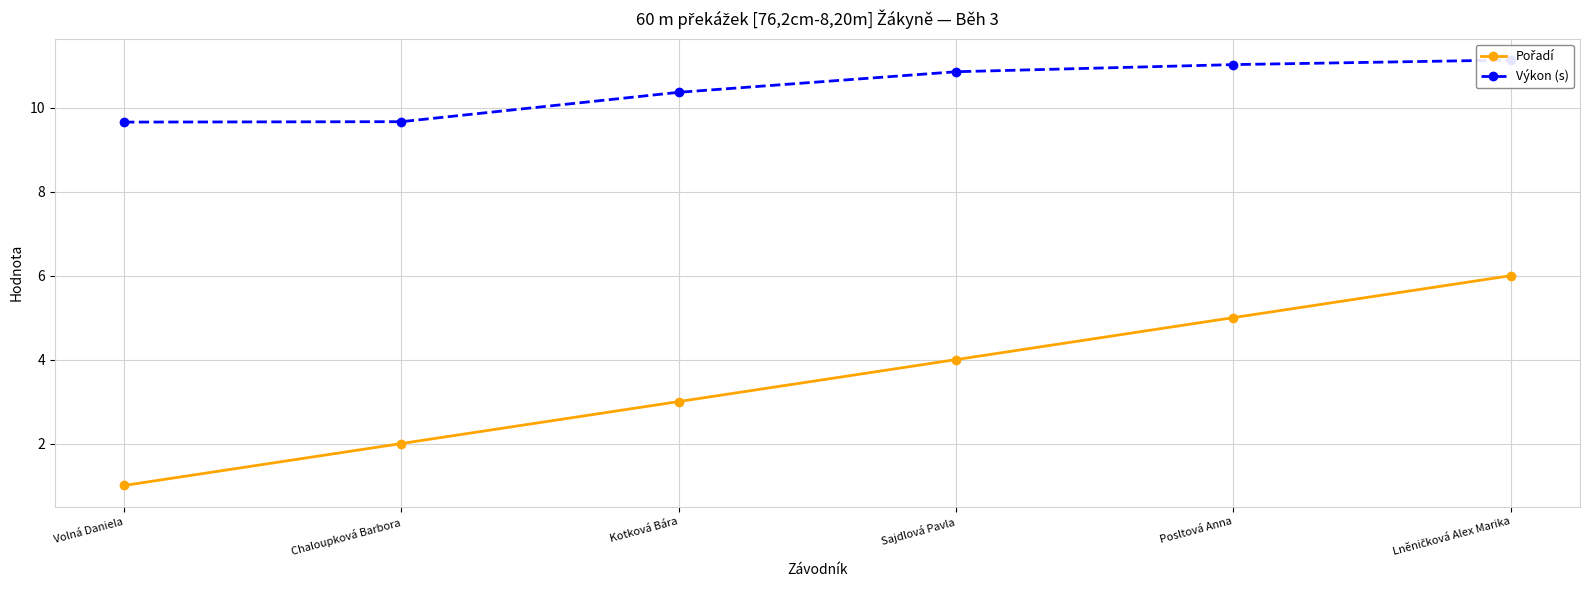

What is the total value across all series at Chaloupková Barbora?

11.7